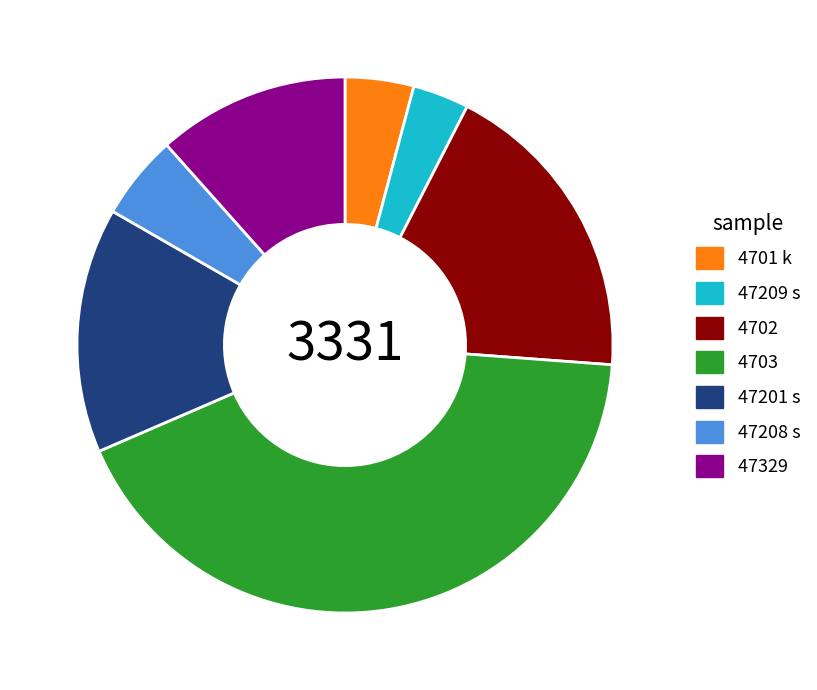

What is the ratio of the value at 47201 s to the value at 47209 s?

4.4